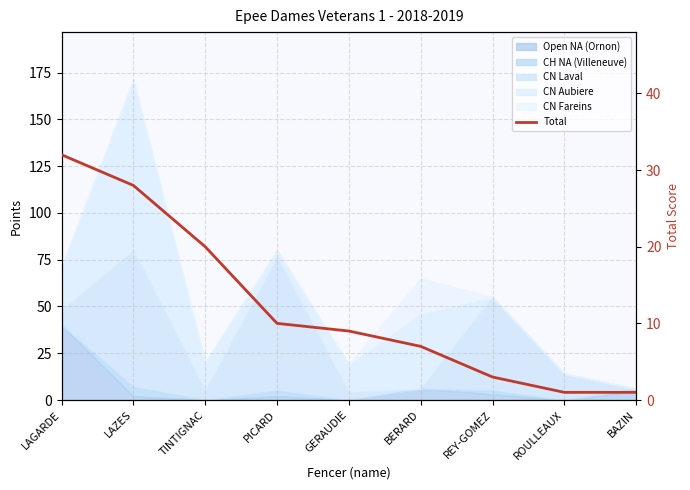

List the labels in order of value, largest first.

LAGARDE, LAZES, TINTIGNAC, PICARD, GERAUDIE, BERARD, REY-GOMEZ, ROULLEAUX, BAZIN